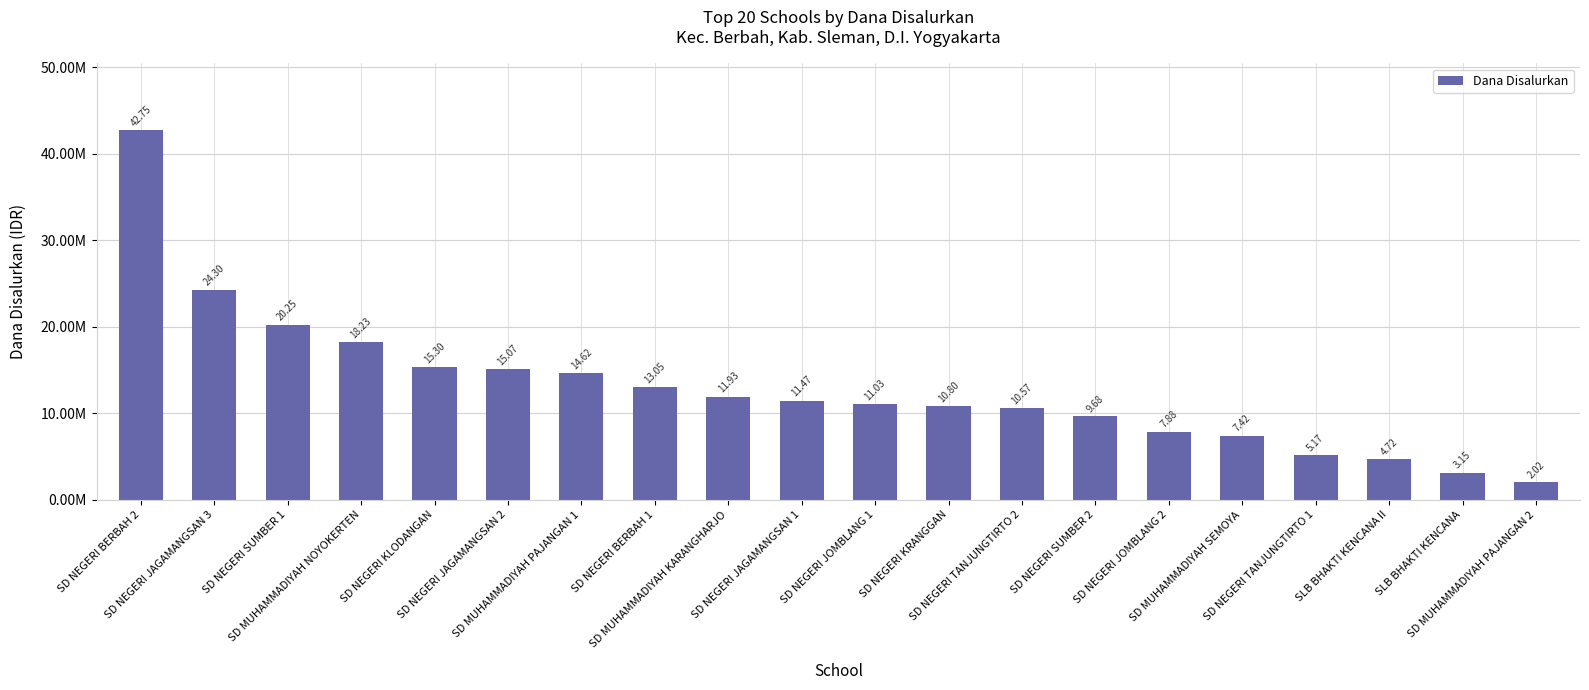

Are the bars horizontal?

No